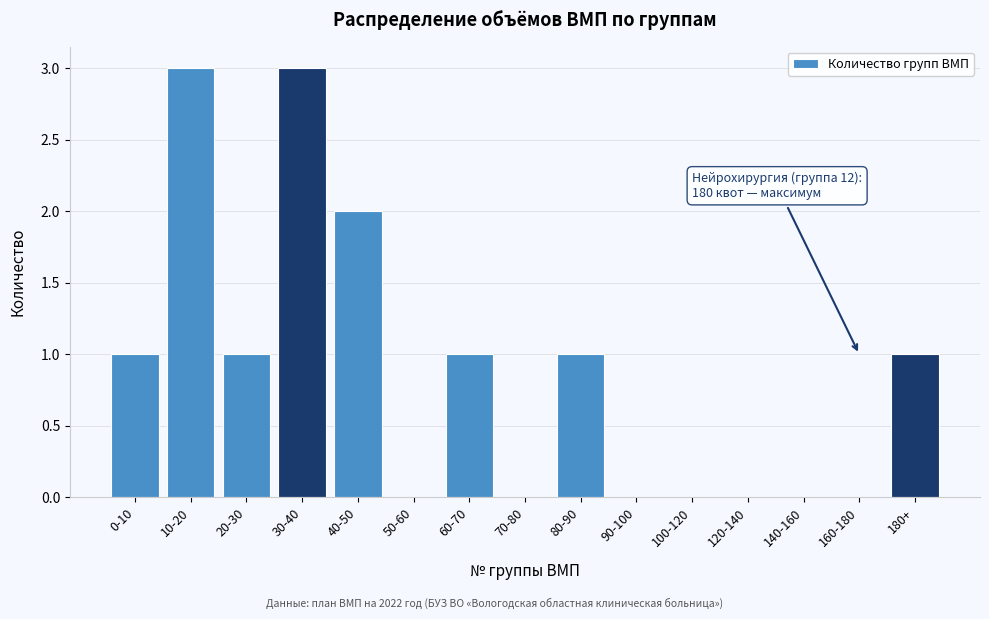

Reading left to right, extract all data points from this chart.

0-10=1	10-20=3	20-30=1	30-40=3	40-50=2	50-60=0	60-70=1	70-80=0	80-90=1	90-100=0	100-120=0	120-140=0	140-160=0	160-180=0	180+=1